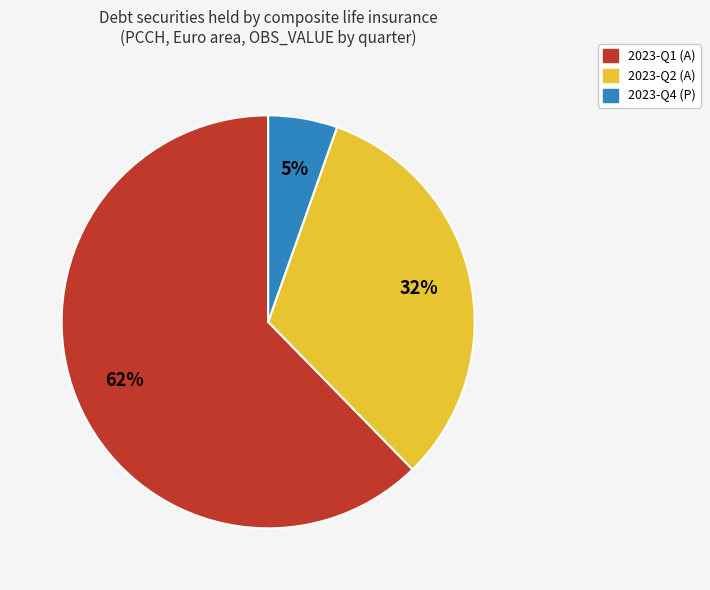

Which has a higher value, 2023-Q2 (A) or 2023-Q4 (P)?

2023-Q2 (A)